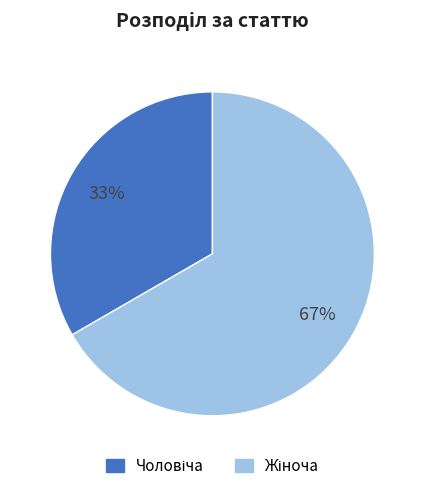

Does any single category account for the majority?

Yes